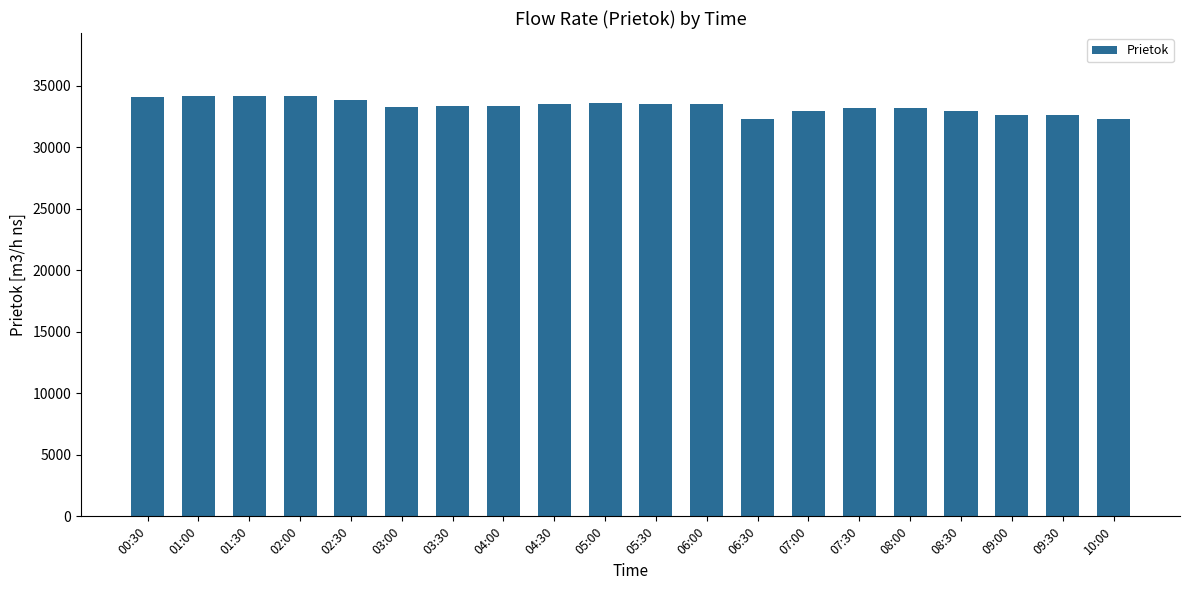

What is the ratio of the value at 04:30 to the value at 05:30?

1.0